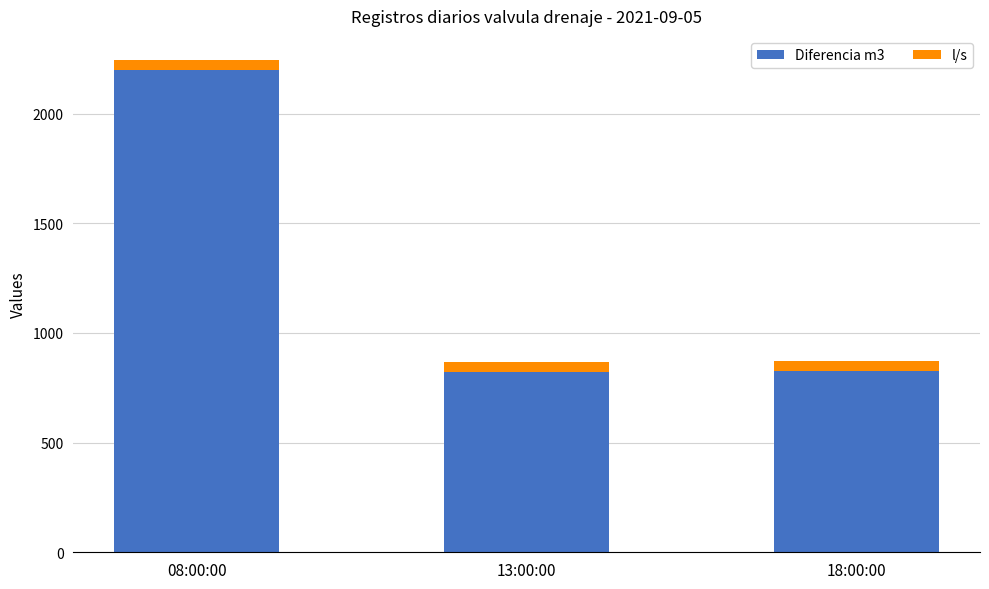

At which label is Diferencia m3 closest to 1511?

18:00:00